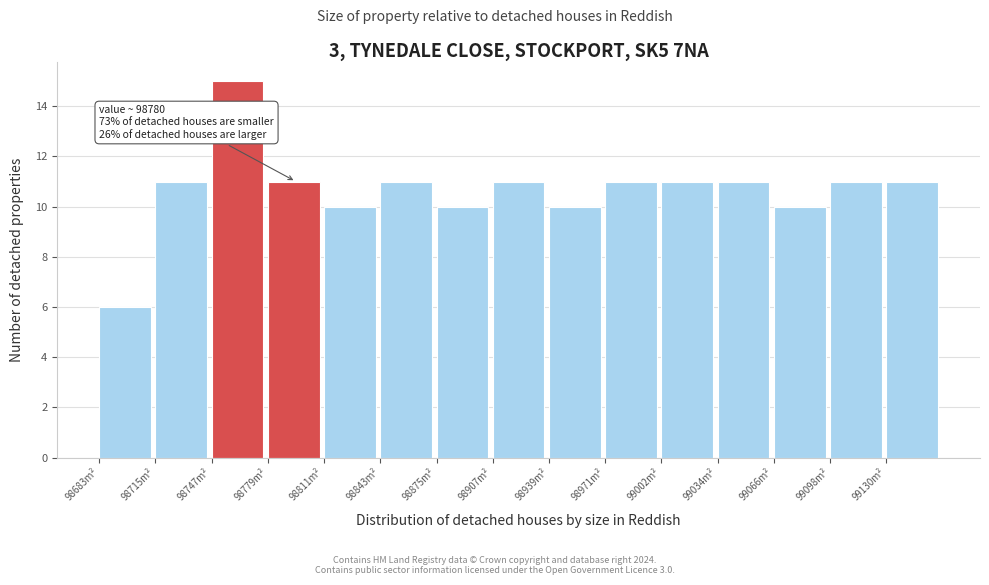

Reading right to left, transcribe all the data shown in this chart.

11	11	10	11	11	11	10	11	10	11	10	11	15	11	6